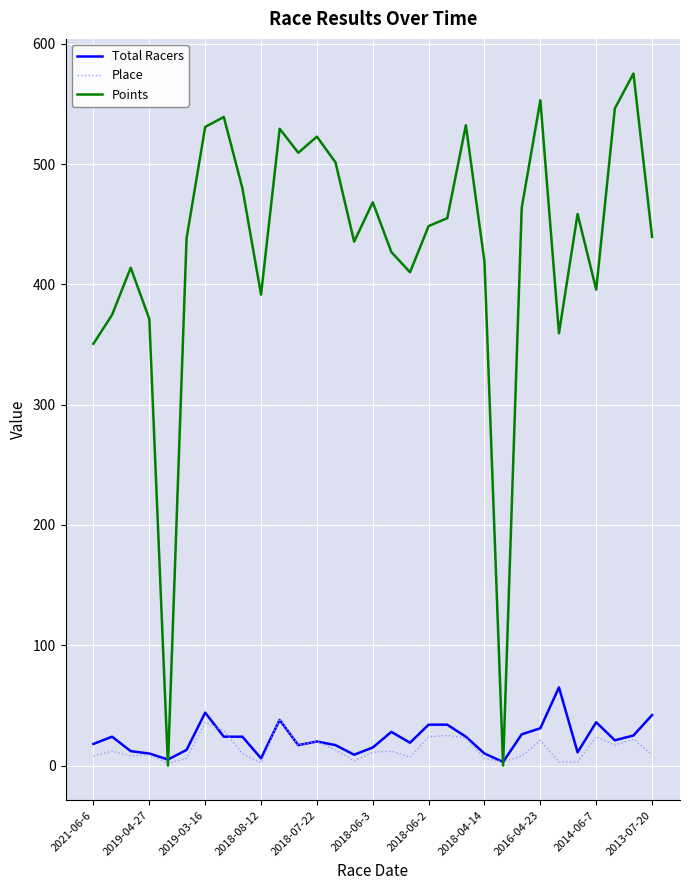

Rank the series by their maximum value, from highest to lowest.

Points, Total Racers, Place